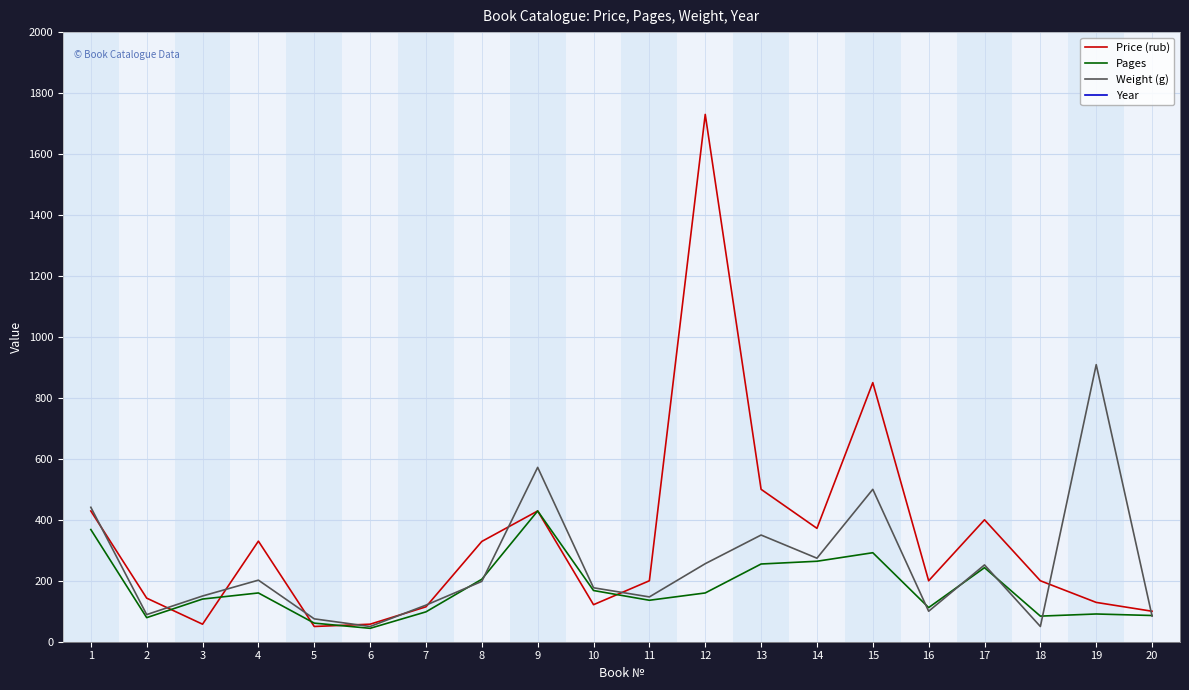

True or false: Year and Weight (g) intersect in this chart.

False